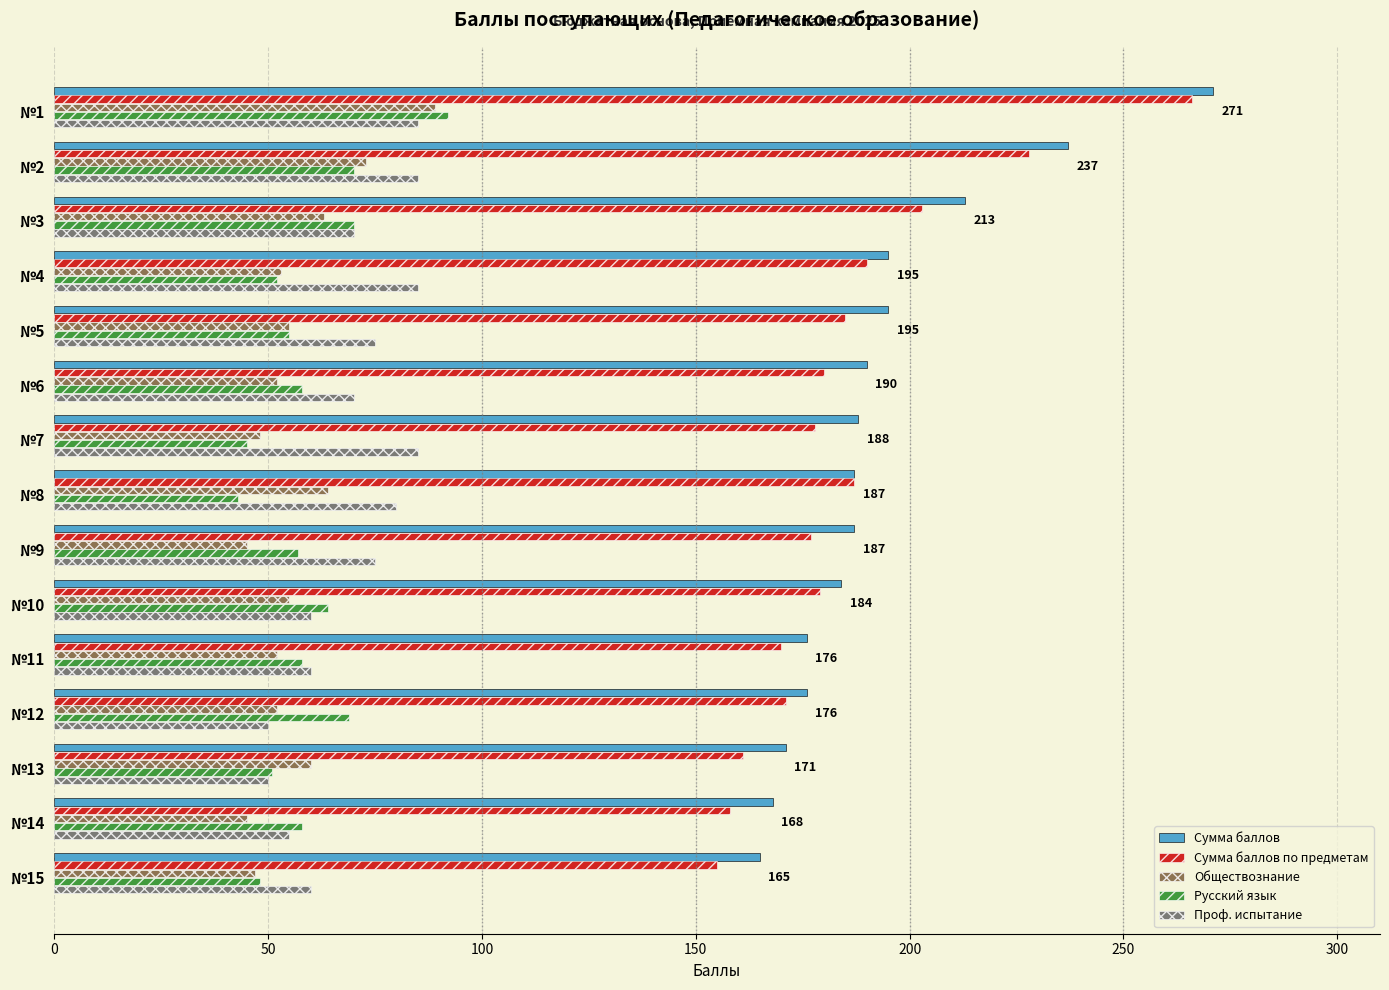

What is the difference between the second highest and minimum values in the Обществознание series?

28